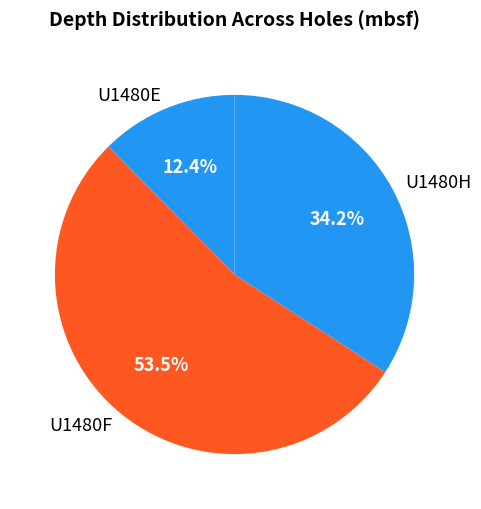

Is there a majority slice in this chart?

Yes